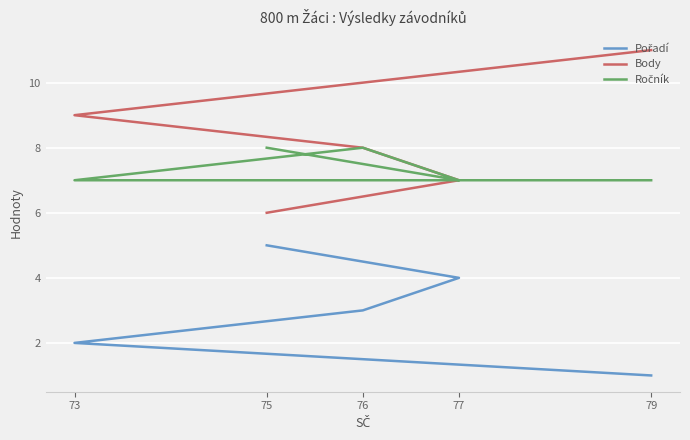

At which category is the sum across all series the highest?

79